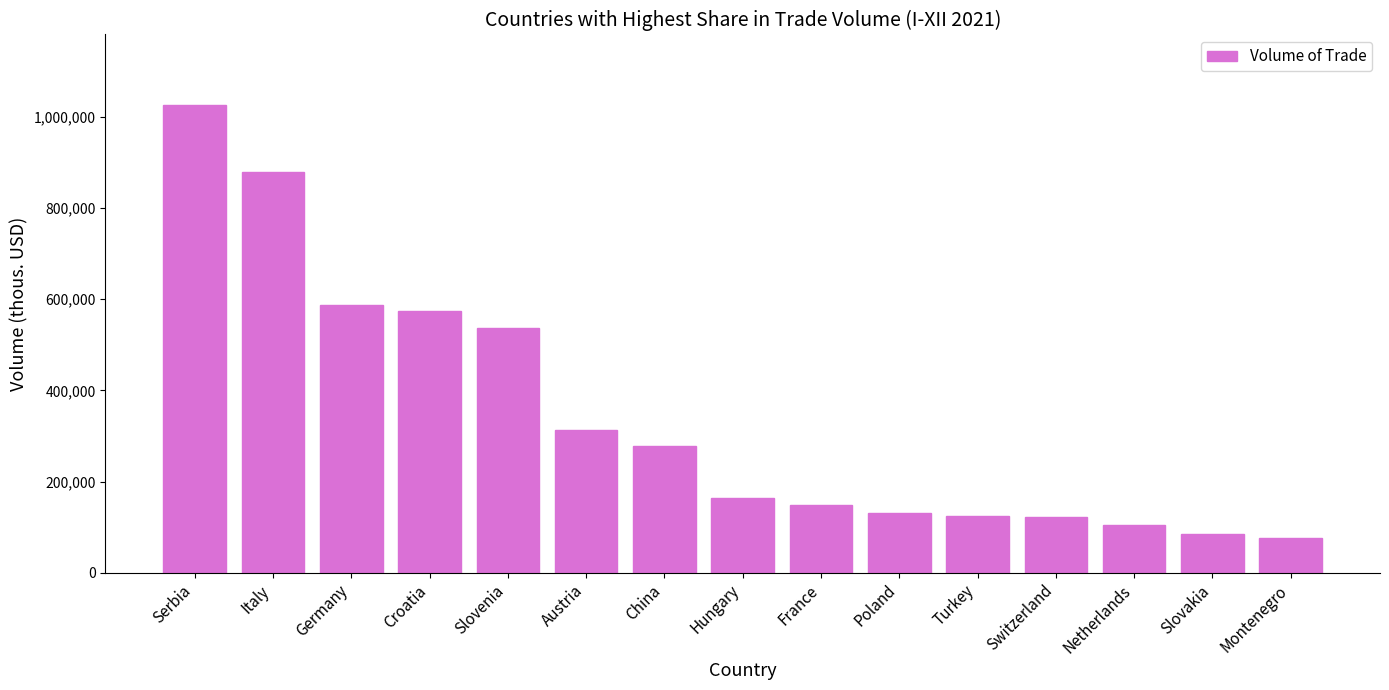

What is the sum of all values?

5156151